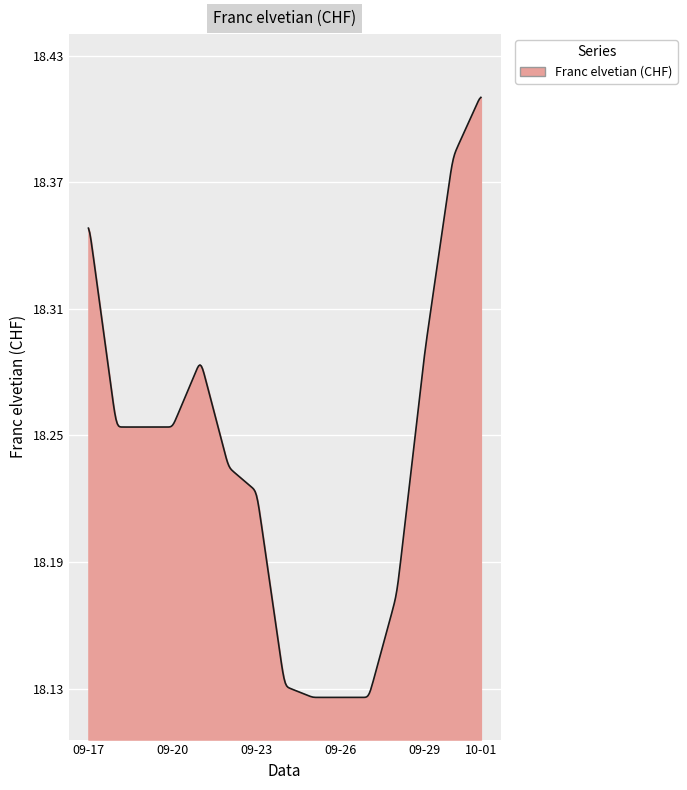

How many values are between 18 and 19?

300